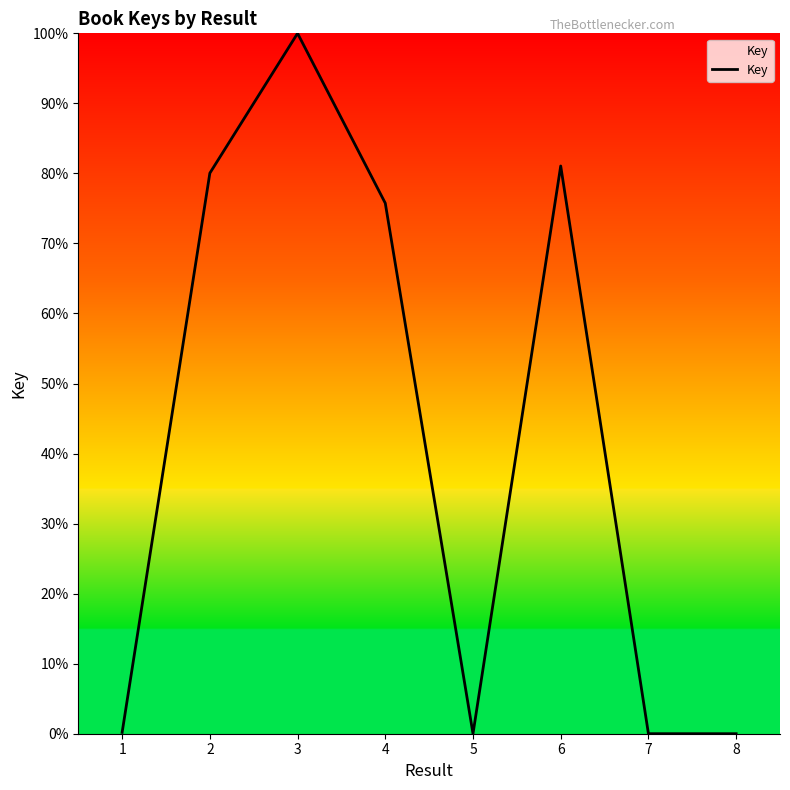

How many categories are shown in the chart?

8